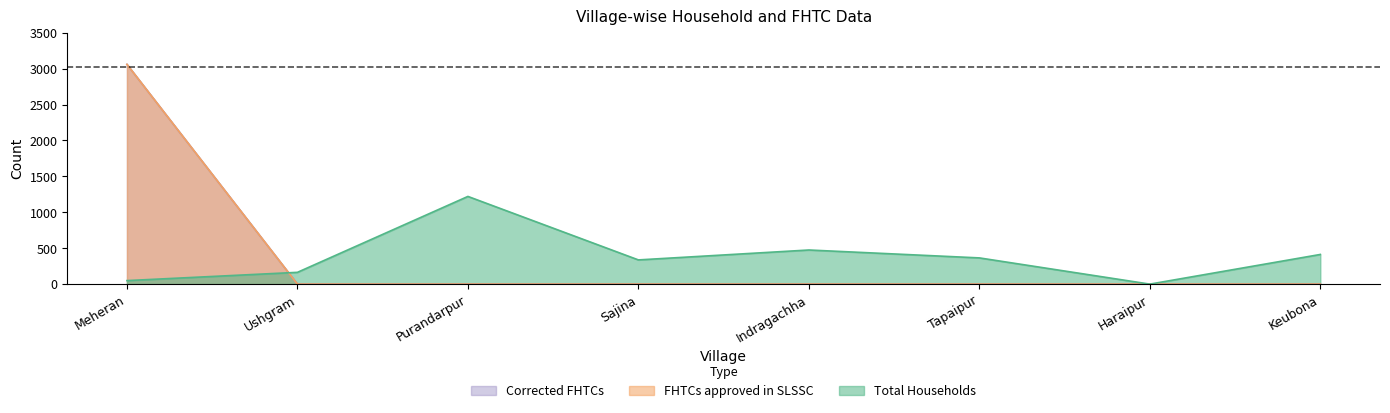

Is the value of FHTCs approved in SLSSC at Purandarpur greater than the value of Corrected FHTCs at Purandarpur?

No